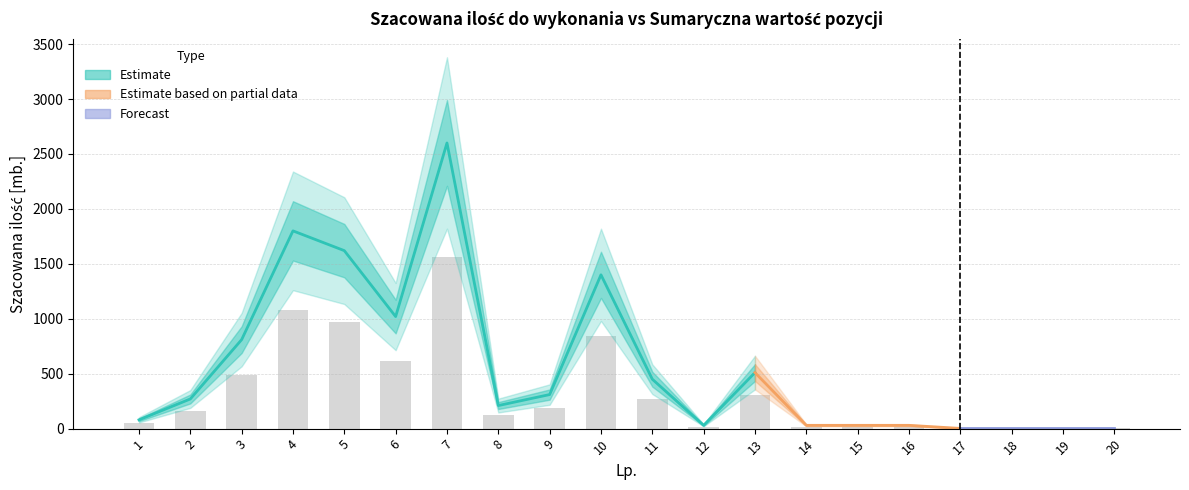

List the labels in order of value, largest first.

7, 4, 5, 10, 6, 3, 13, 11, 9, 2, 8, 1, 12, 14, 15, 16, 17, 18, 19, 20